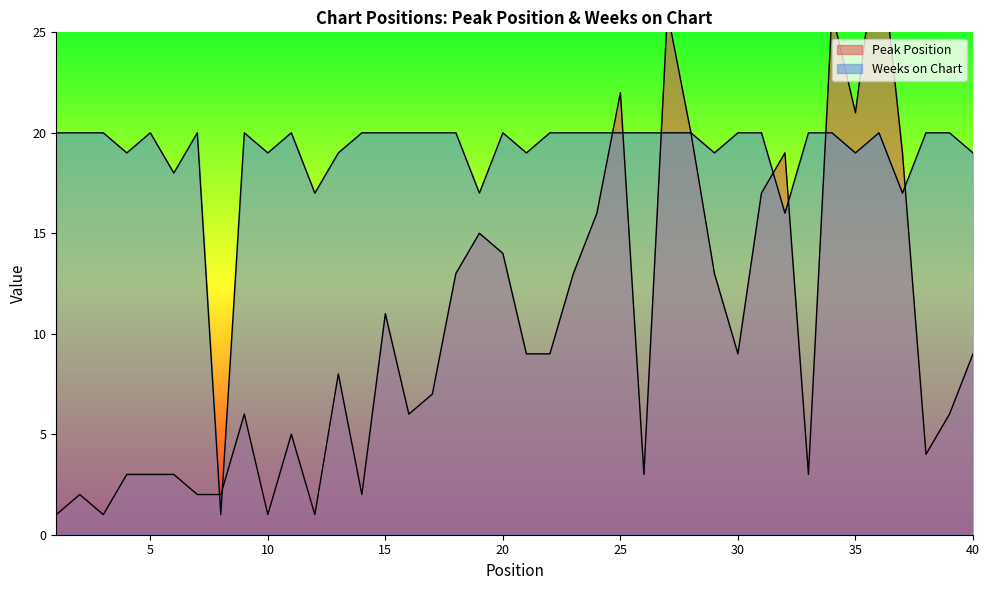

At how many categories does at least one series exceed 25?

3